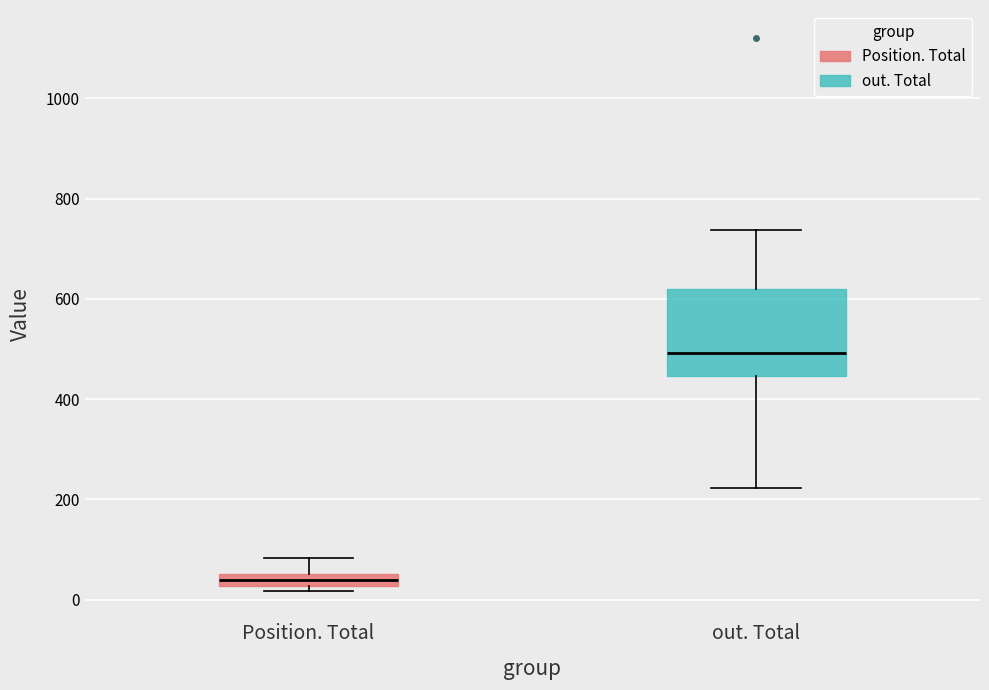

Comparing the boxes themselves (not the whiskers), which one is the tallest?

out. Total